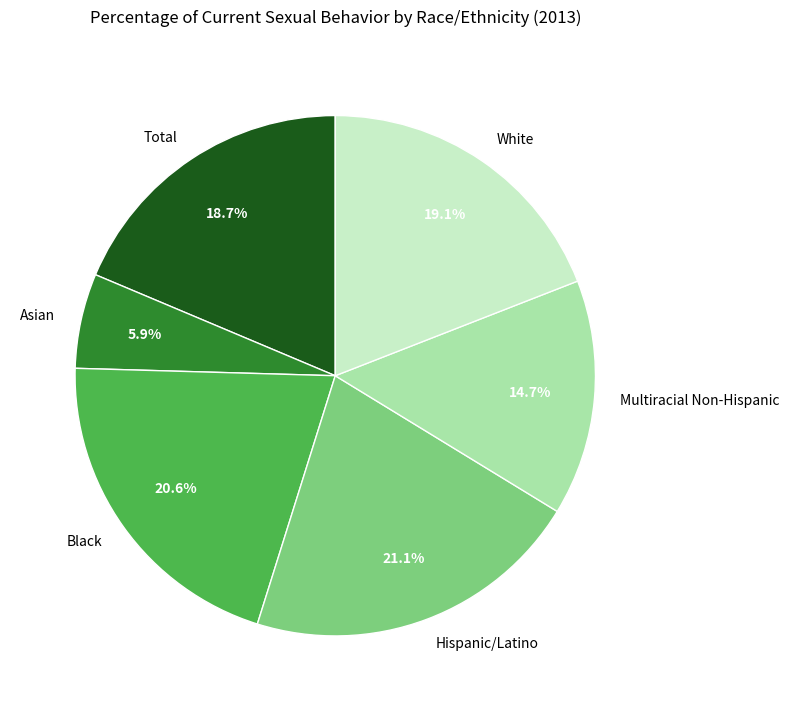

Which slice is the smallest?

Asian